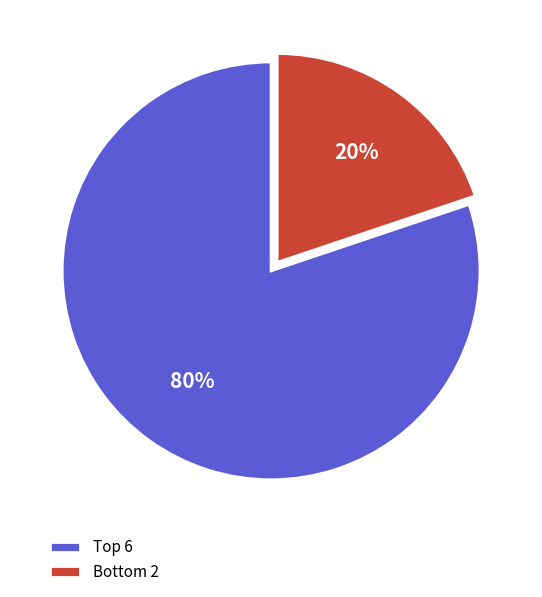

Is there any slice that represents more than half of the pie?

Yes